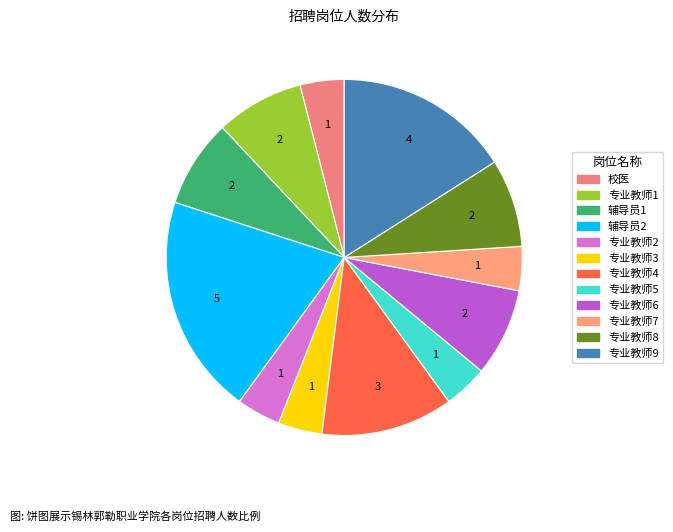

Rank the categories by value from highest to lowest.

辅导员2, 专业教师9, 专业教师4, 专业教师1, 辅导员1, 专业教师6, 专业教师8, 校医, 专业教师2, 专业教师3, 专业教师5, 专业教师7